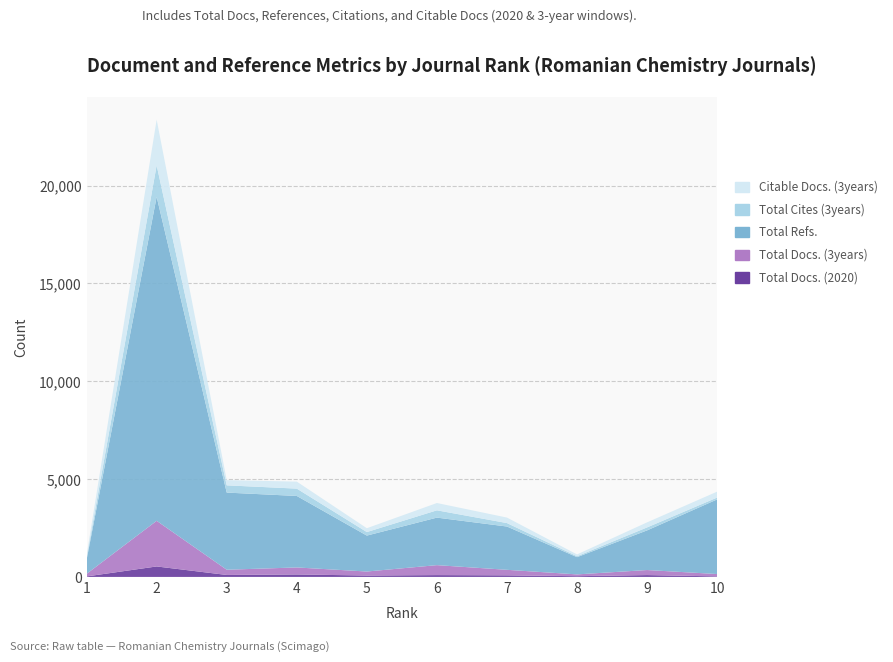

Reading right to left, list all the values displayed in this chart.

Total Docs. (2020): 27	94	37	81	93	71	126	100	535	25
Total Docs. (3years): 120	258	92	282	509	205	358	267	2332	131
Total Refs.: 3814	2026	880	2212	2428	1836	3653	3942	16555	720
Total Cites (3years): 95	152	48	176	373	180	375	370	1608	93
Citable Docs. (3years): 302	258	92	281	373	196	358	266	2332	131